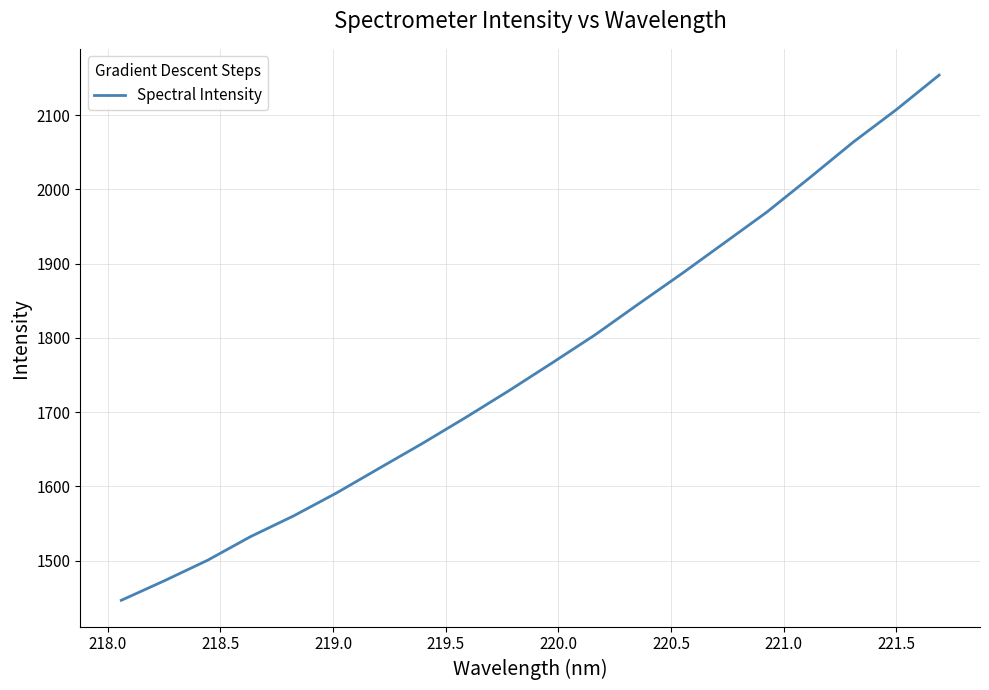

What is the difference between the maximum and minimum values?

707.4